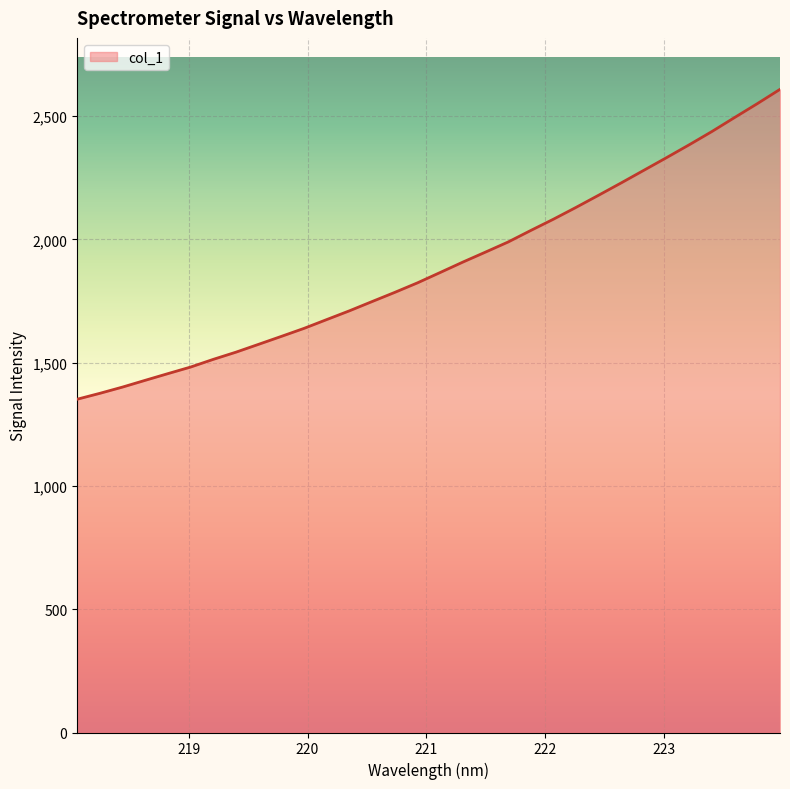

What is the maximum value shown in the chart?

2608.8